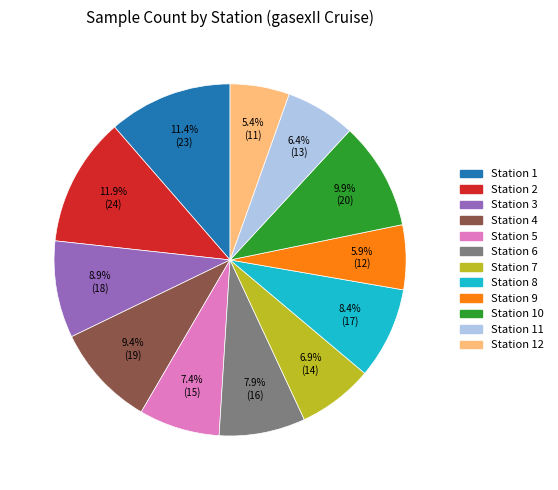

Between Station 2 and Station 5, which is larger?

Station 2